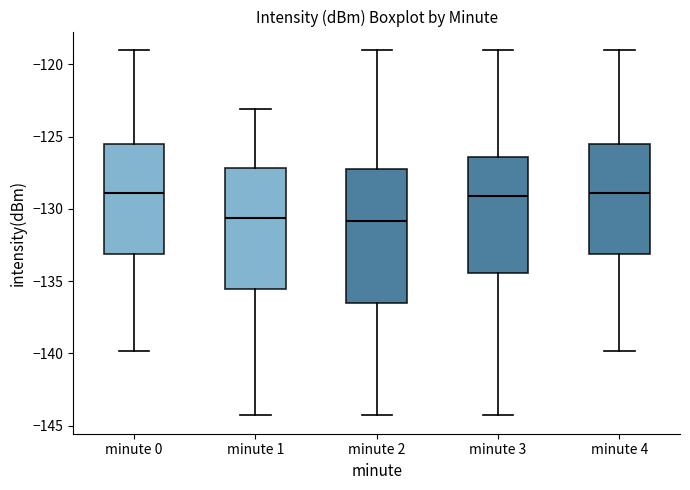

Where is the upper edge of the box for minute 3 on the y-axis? The values are not printed on the chart, so give them approximately, as read against the axis.

-126.5